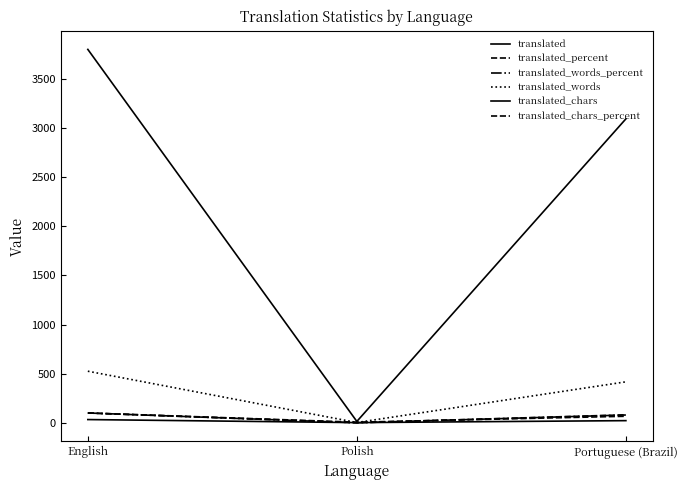

How many series are shown in this chart?

6